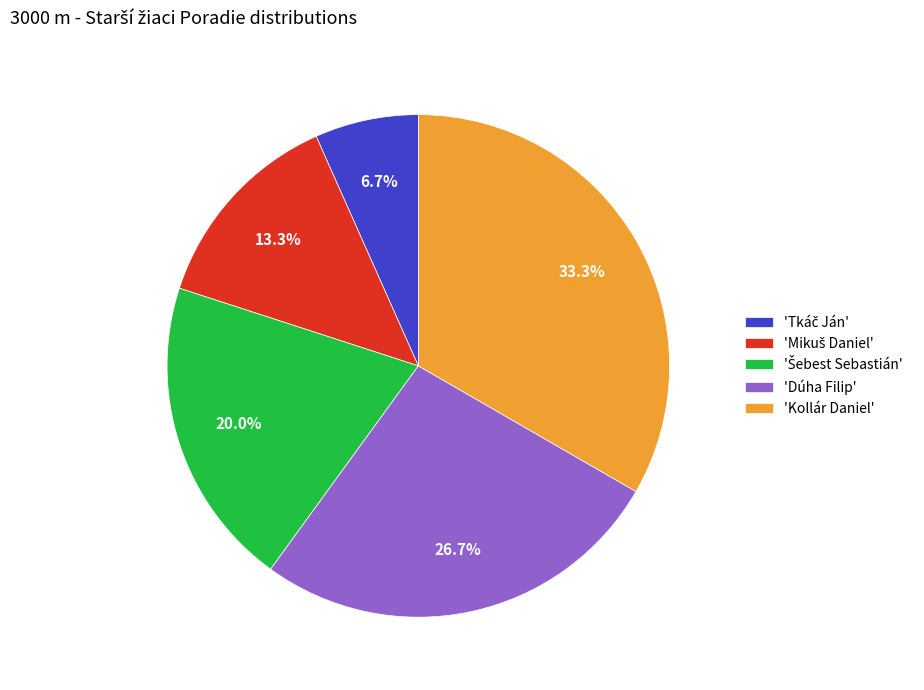

Between 'Kollár Daniel' and 'Dúha Filip', which is larger?

'Kollár Daniel'